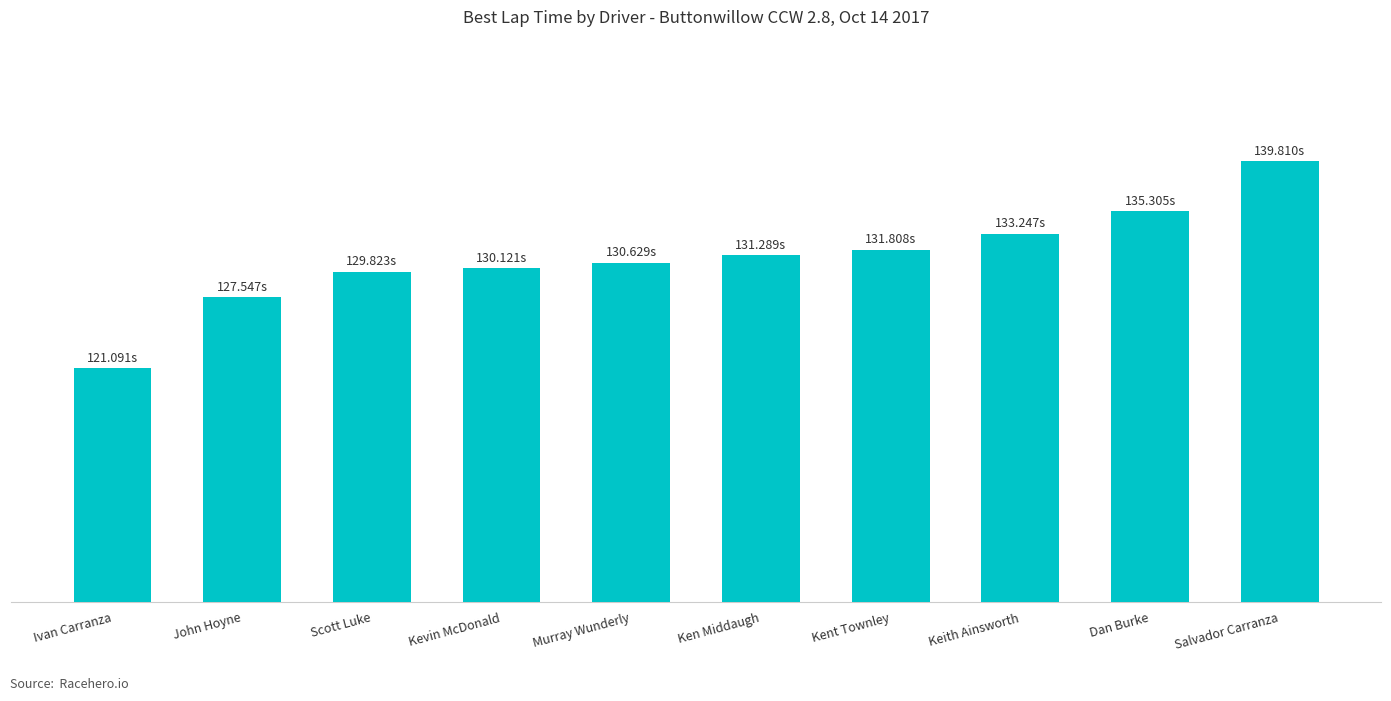

Reading right to left, transcribe all the data shown in this chart.

Salvador Carranza=139.8	Dan Burke=135.3	Keith Ainsworth=133.2	Kent Townley=131.8	Ken Middaugh=131.3	Murray Wunderly=130.6	Kevin McDonald=130.1	Scott Luke=129.8	John Hoyne=127.5	Ivan Carranza=121.1